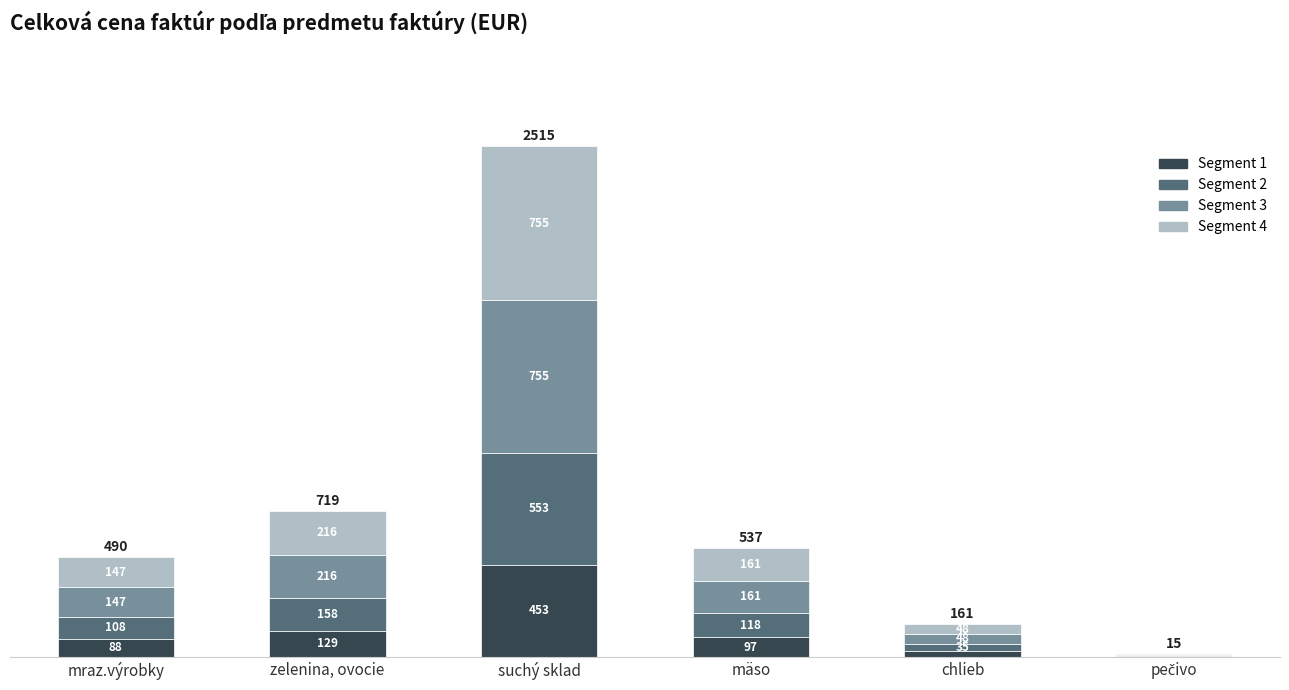

What is the approximate value of Segment 1 at chlieb?

29.0